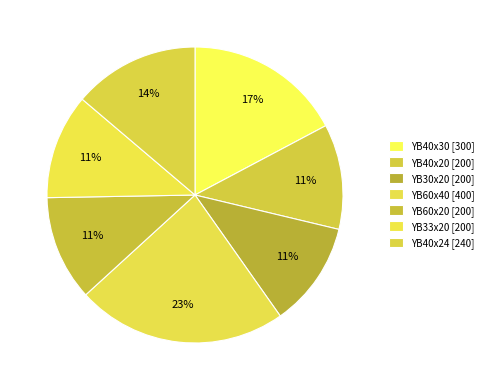

How many segments does this pie chart have?

7